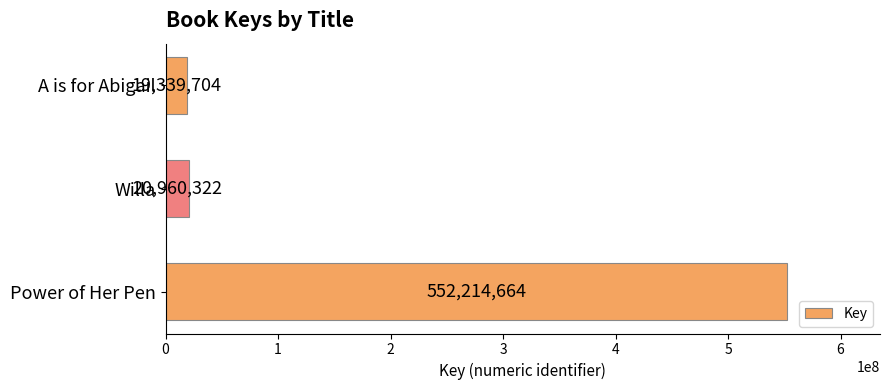

What is the average value?

197504897